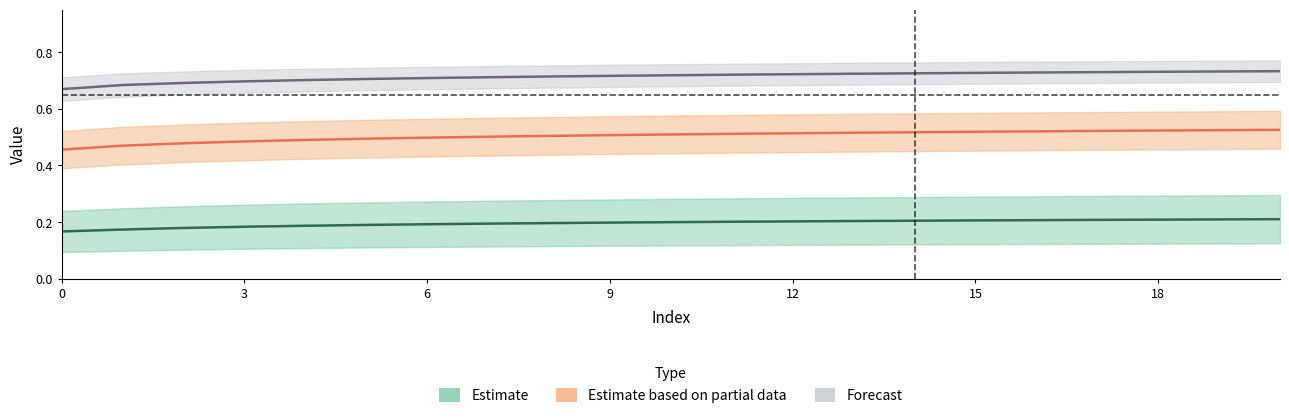

How many categories are shown in the chart?

21